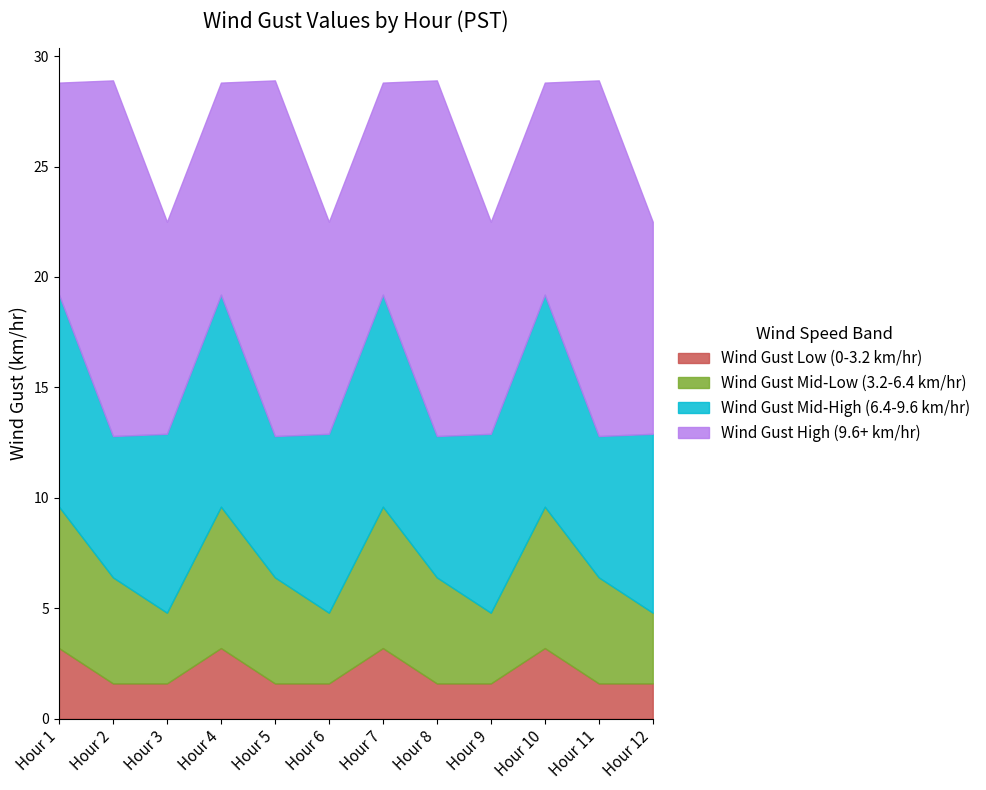

What is the total value across all series at Hour 9?

22.5